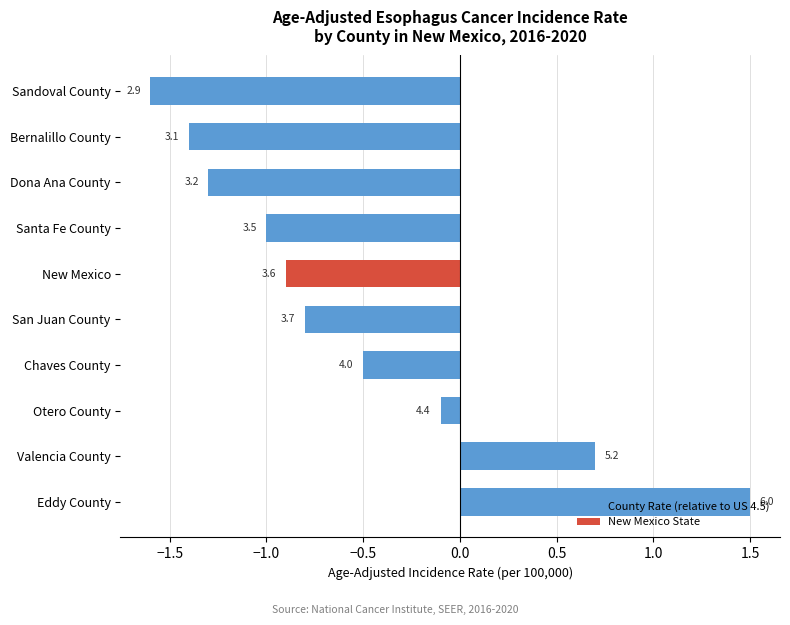

How many bars are there in total?

10